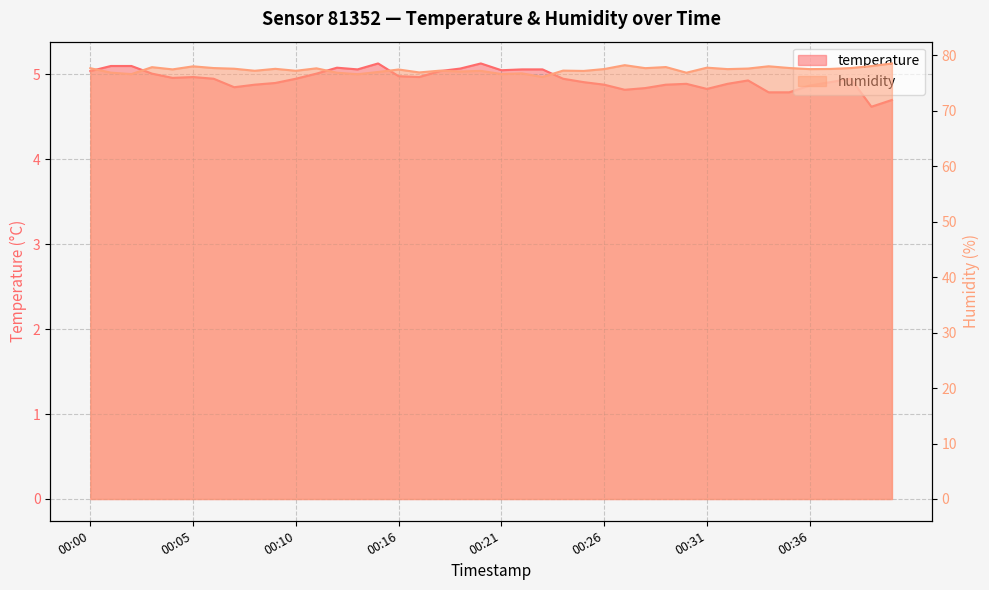

Between 00:29 and 00:16, which is larger?

00:16